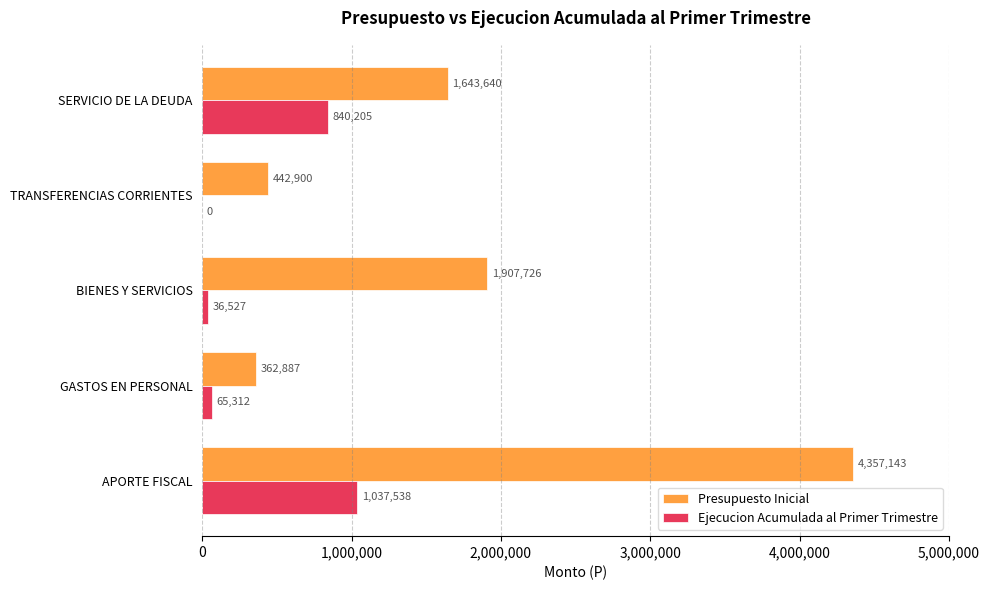

What are all the series names shown in the legend?

Presupuesto Inicial, Ejecucion Acumulada al Primer Trimestre